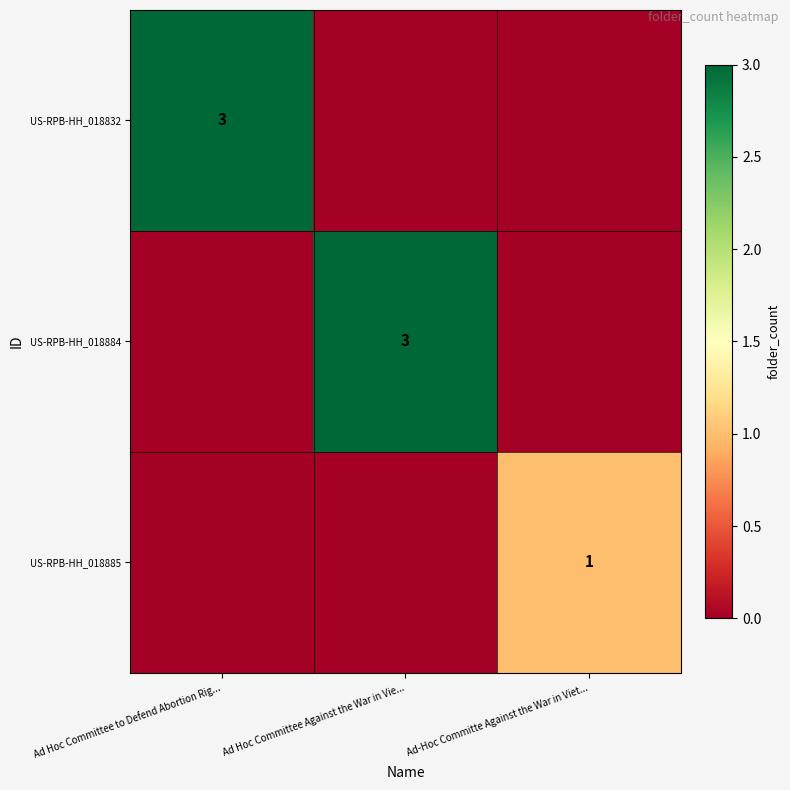

Which has a higher value, Ad Hoc Committee Against the War in Vie... or Ad-Hoc Committe Against the War in Viet...?

Ad Hoc Committee Against the War in Vie...